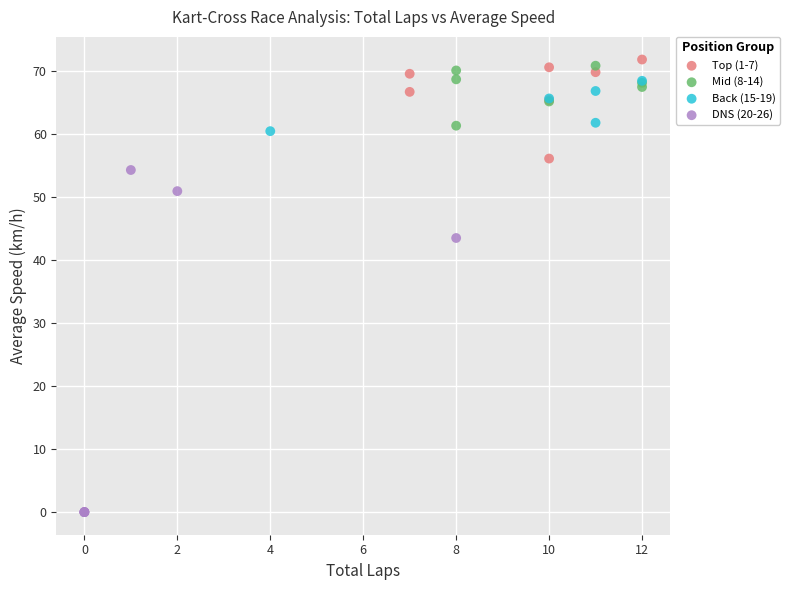

Which series reaches the minimum Y coordinate?

DNS (20-26)